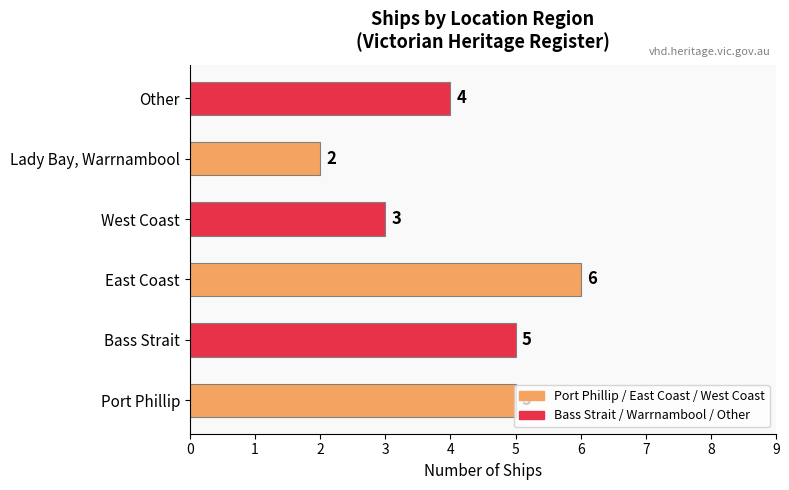

Is it true that the value at Port Phillip is 5?

True